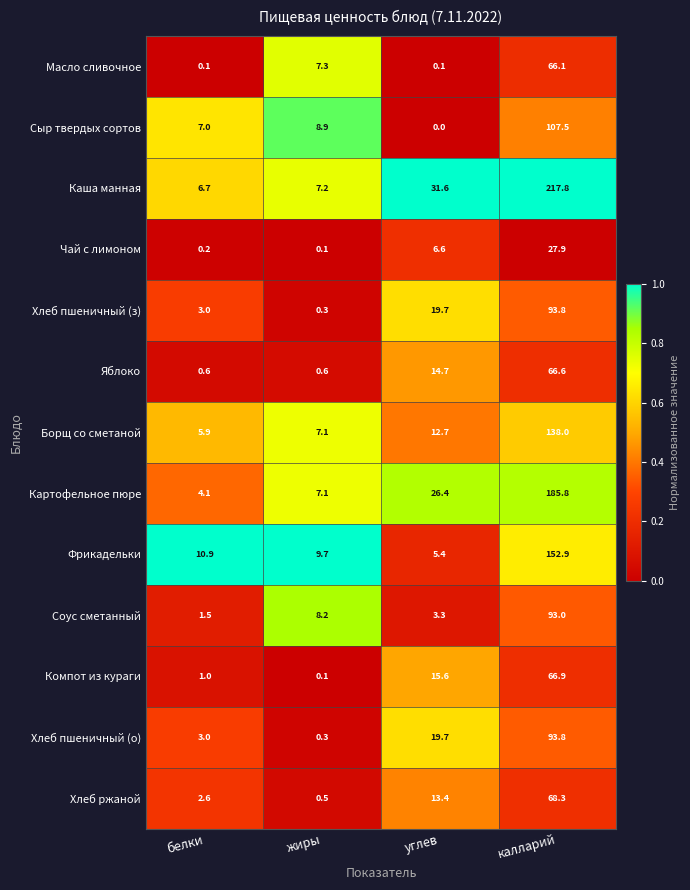

What is the sum of all Борщ со сметаной values?

163.7